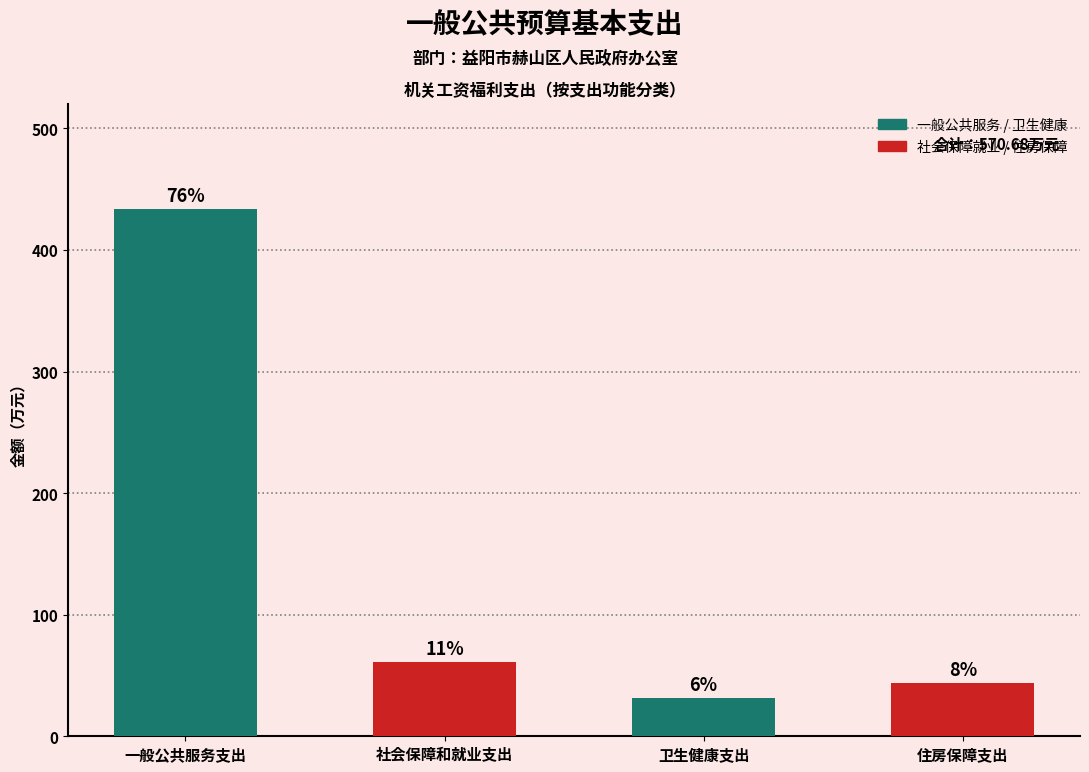

Does the chart contain any negative values?

No